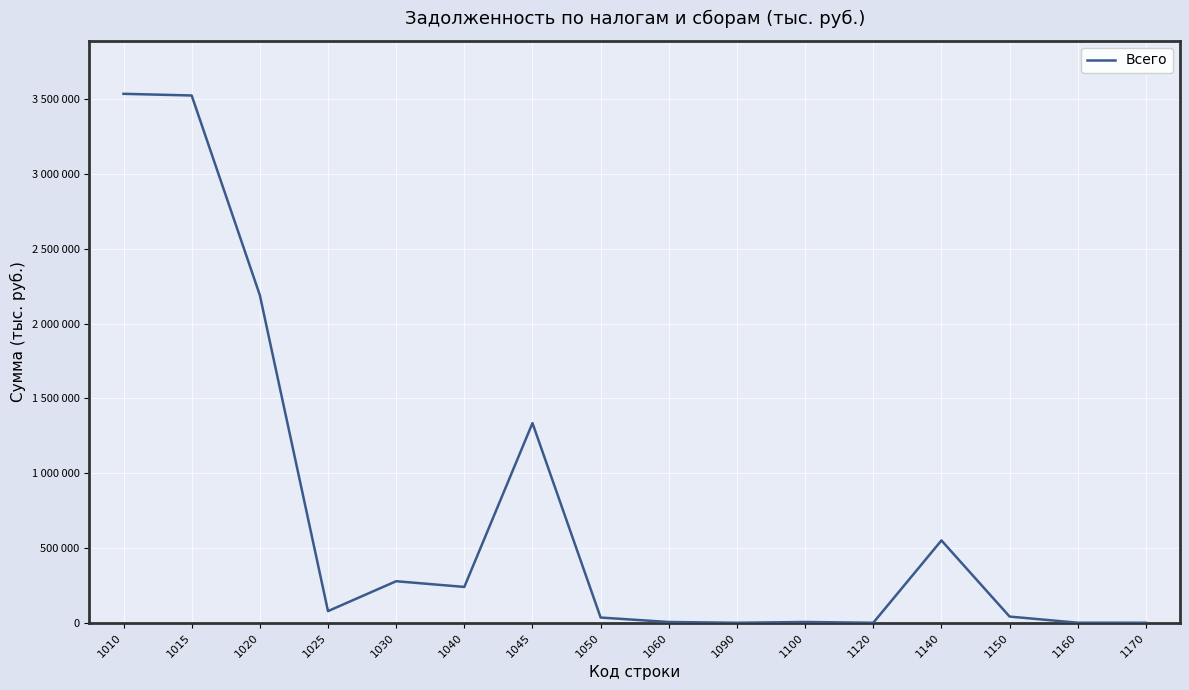

At which label is the value closest to 1767904?

1020